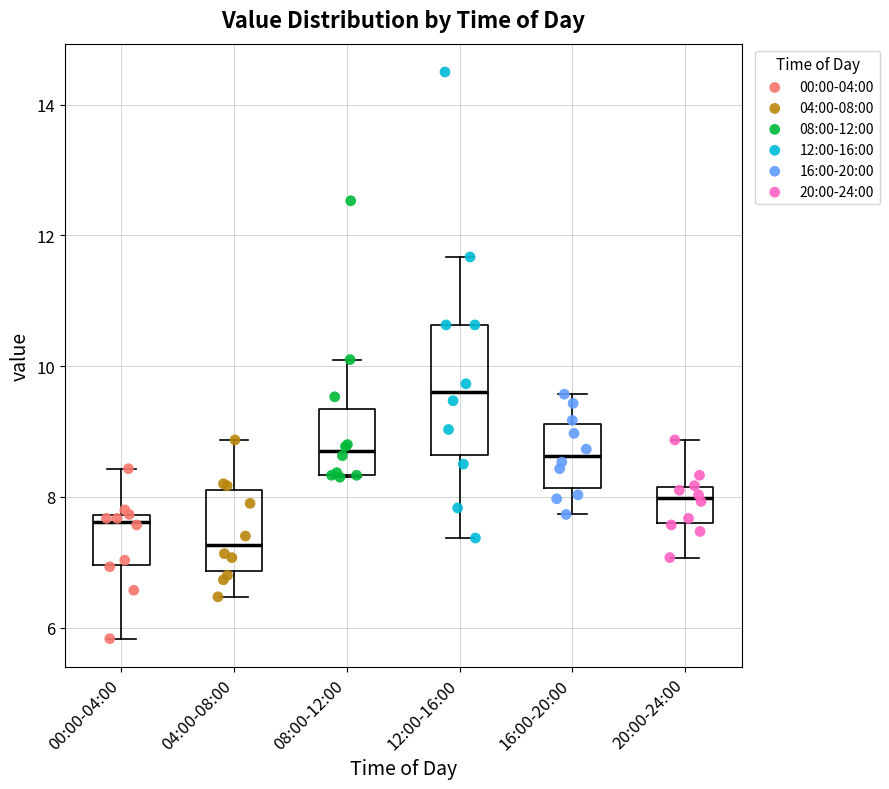

Where is the lower edge of the box for 04:00-08:00 on the y-axis? The values are not printed on the chart, so give them approximately, as read against the axis.

6.8